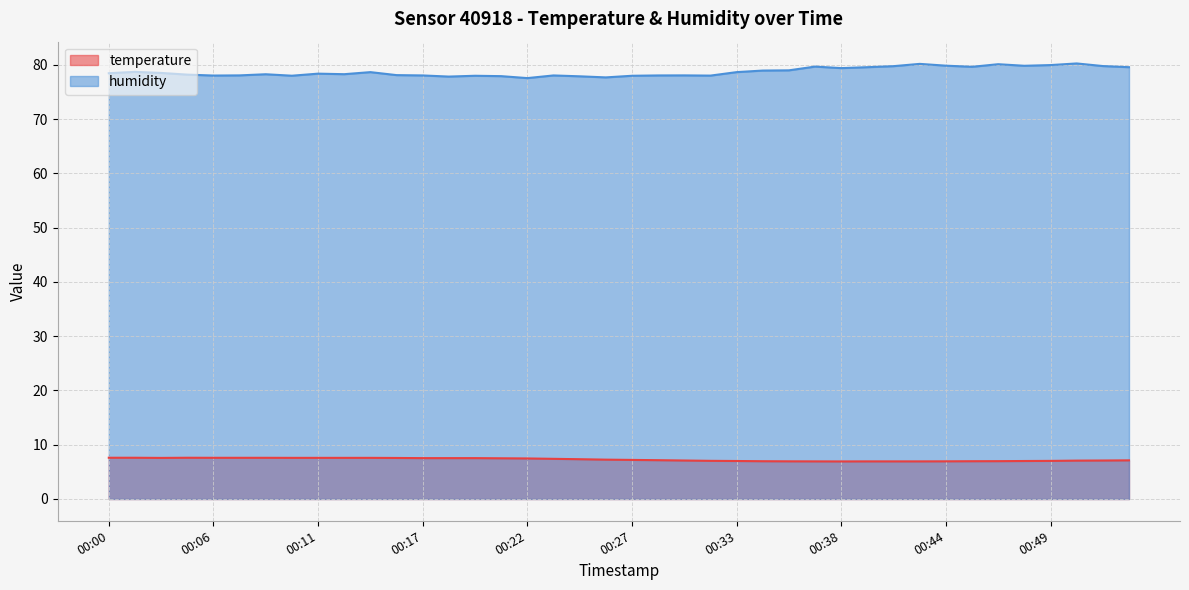

How many distinct data groups are displayed?

2